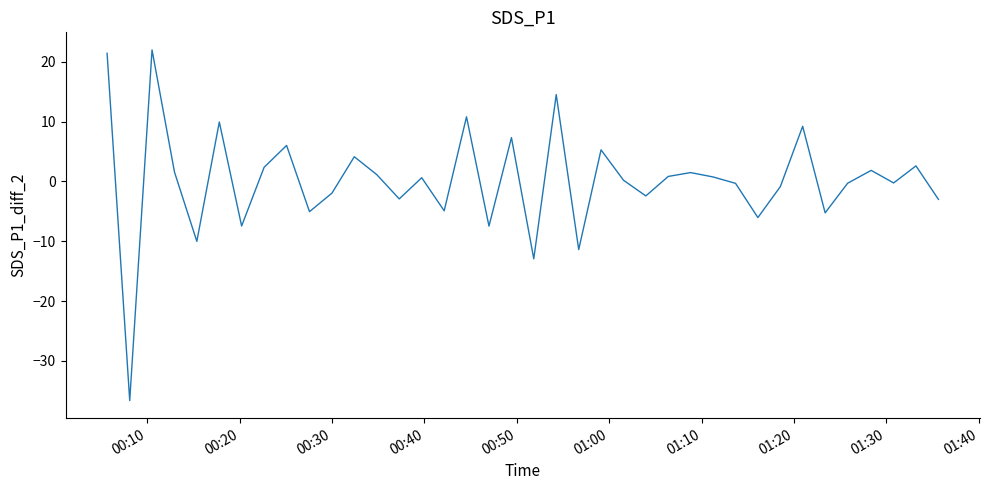

Count the number of data series in this chart.

1